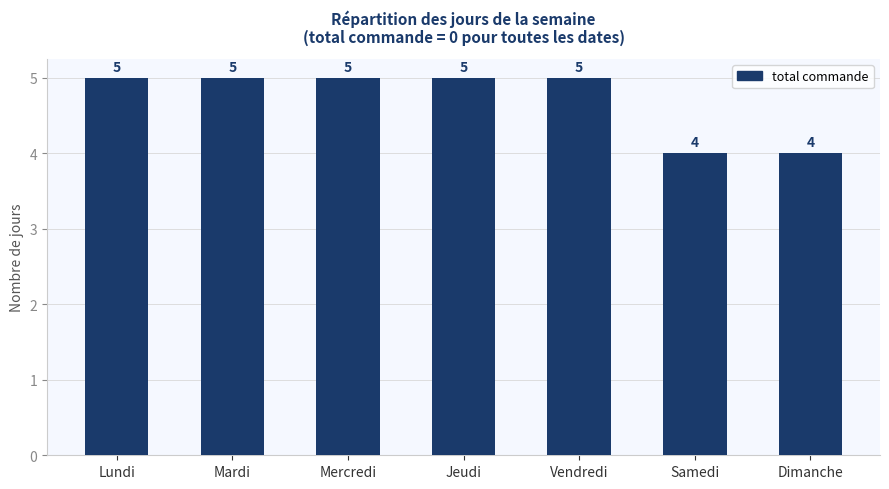

Reading left to right, what are all the values shown in this chart?

5	5	5	5	5	4	4